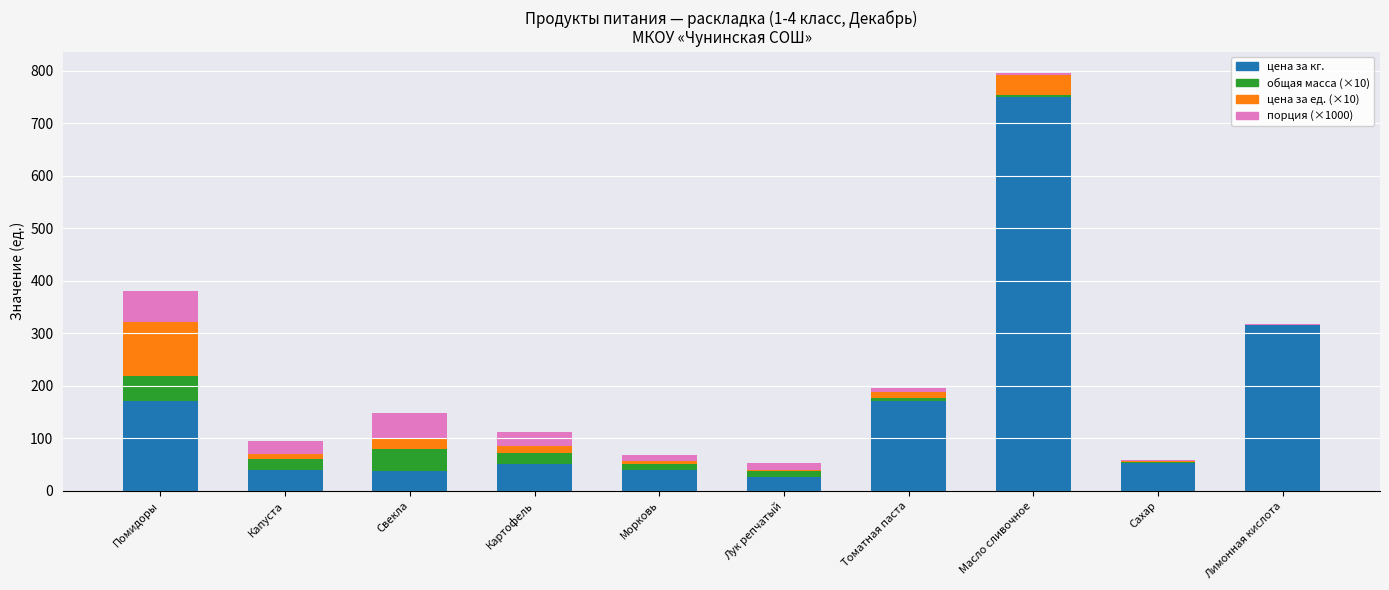

At which label is цена за кг. closest to 388?

Лимонная кислота